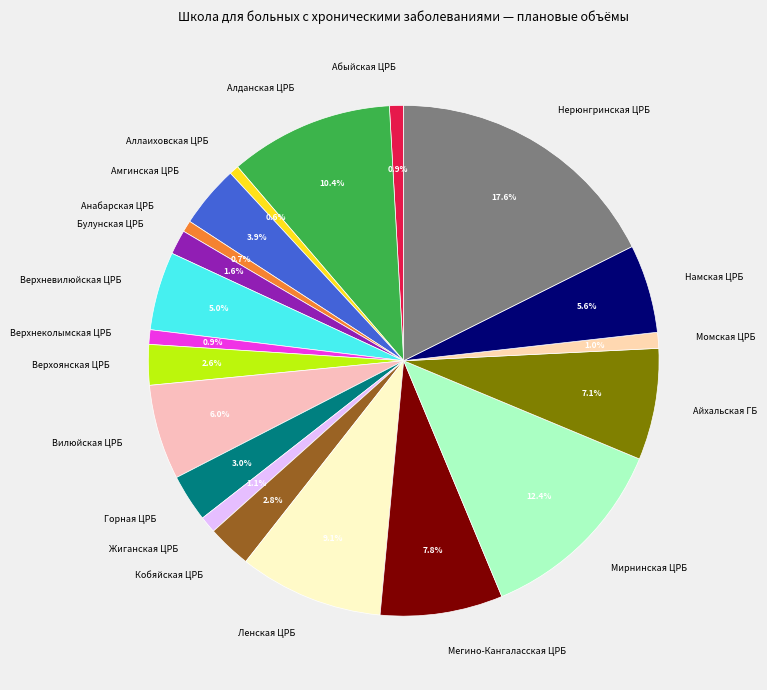

What is the ratio of the value at Айхальская ГБ to the value at Аллаиховская ЦРБ?

11.7